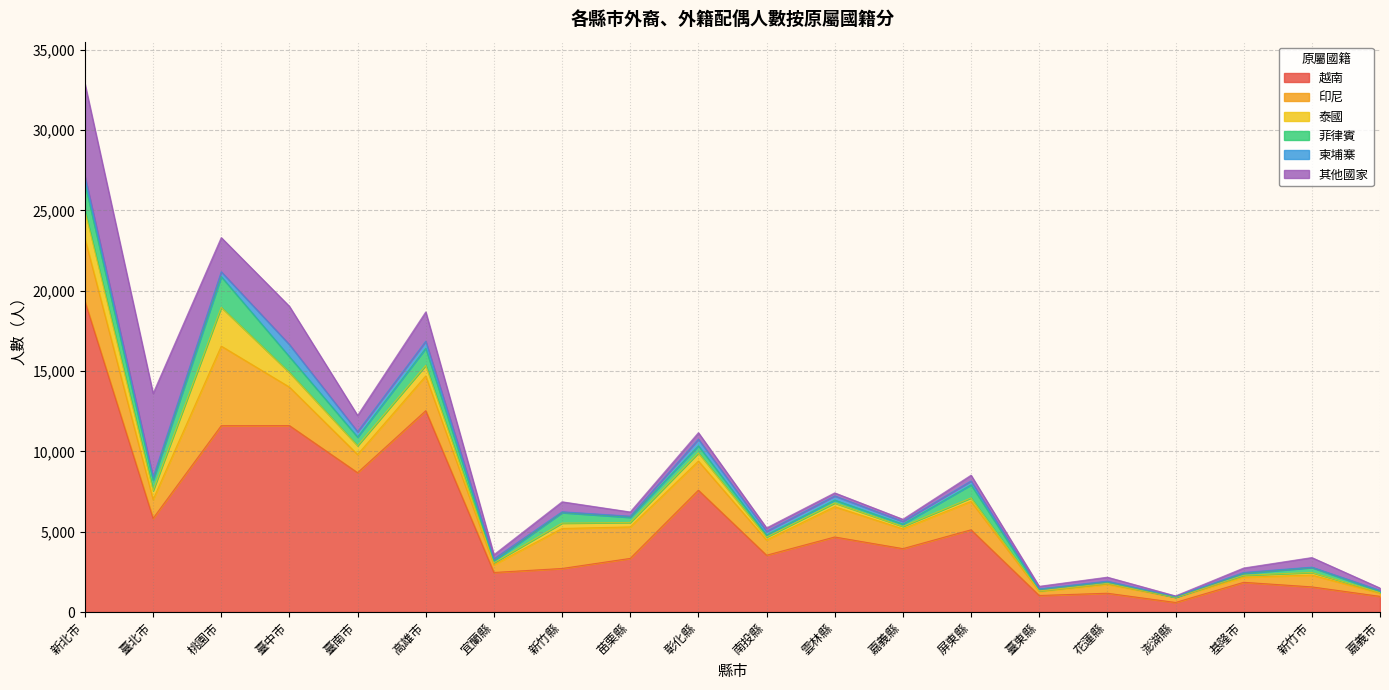

Which series changed the most between 臺中市 and 新竹市?

越南